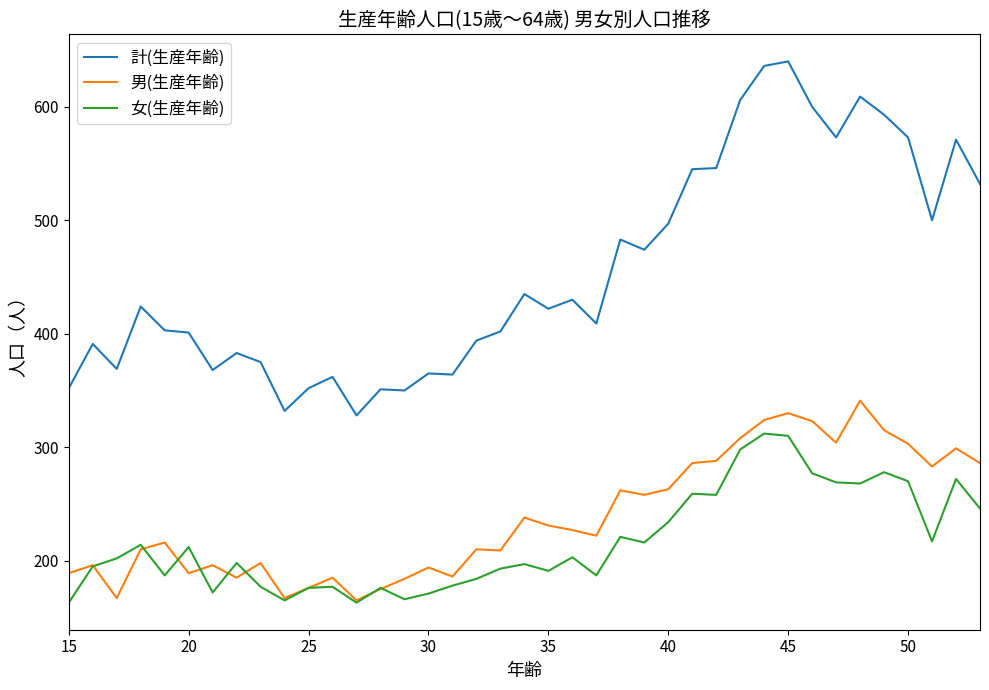

True or false: 女(生産年齢) and 計(生産年齢) cross at least once.

False